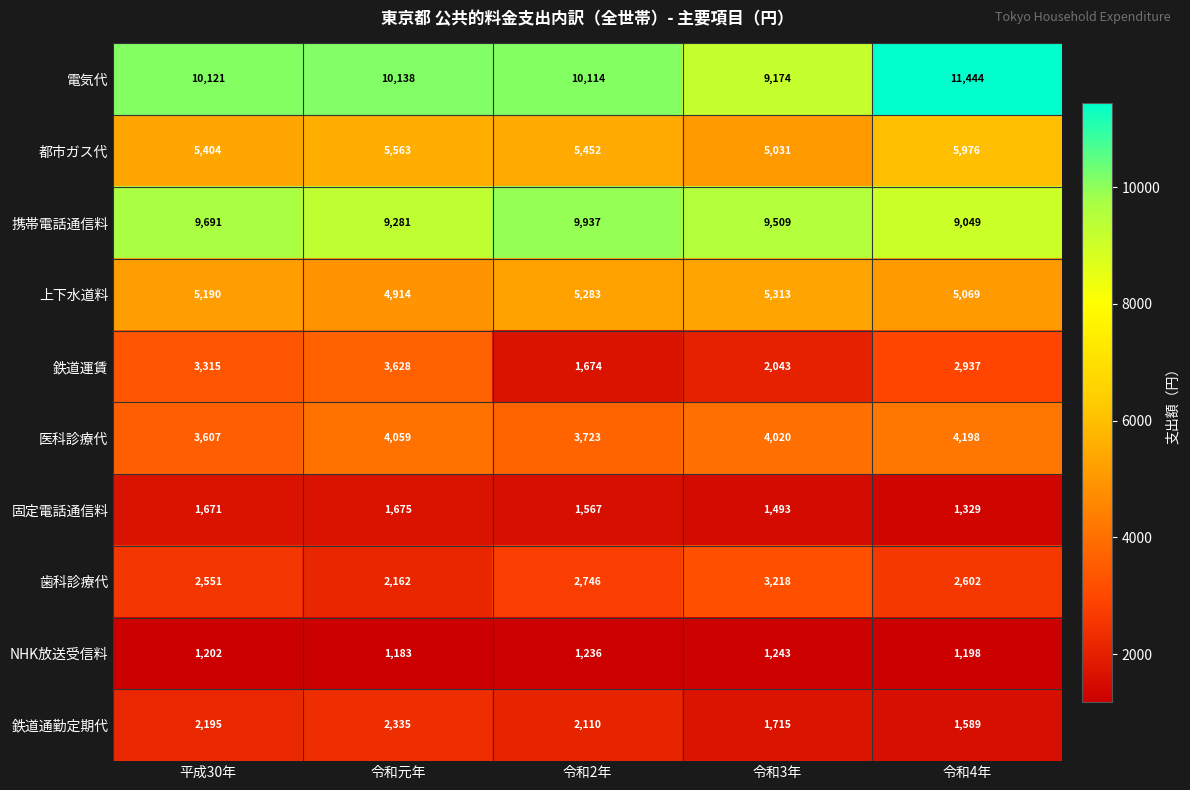

At which label does 鉄道運賃 reach its minimum?

令和2年